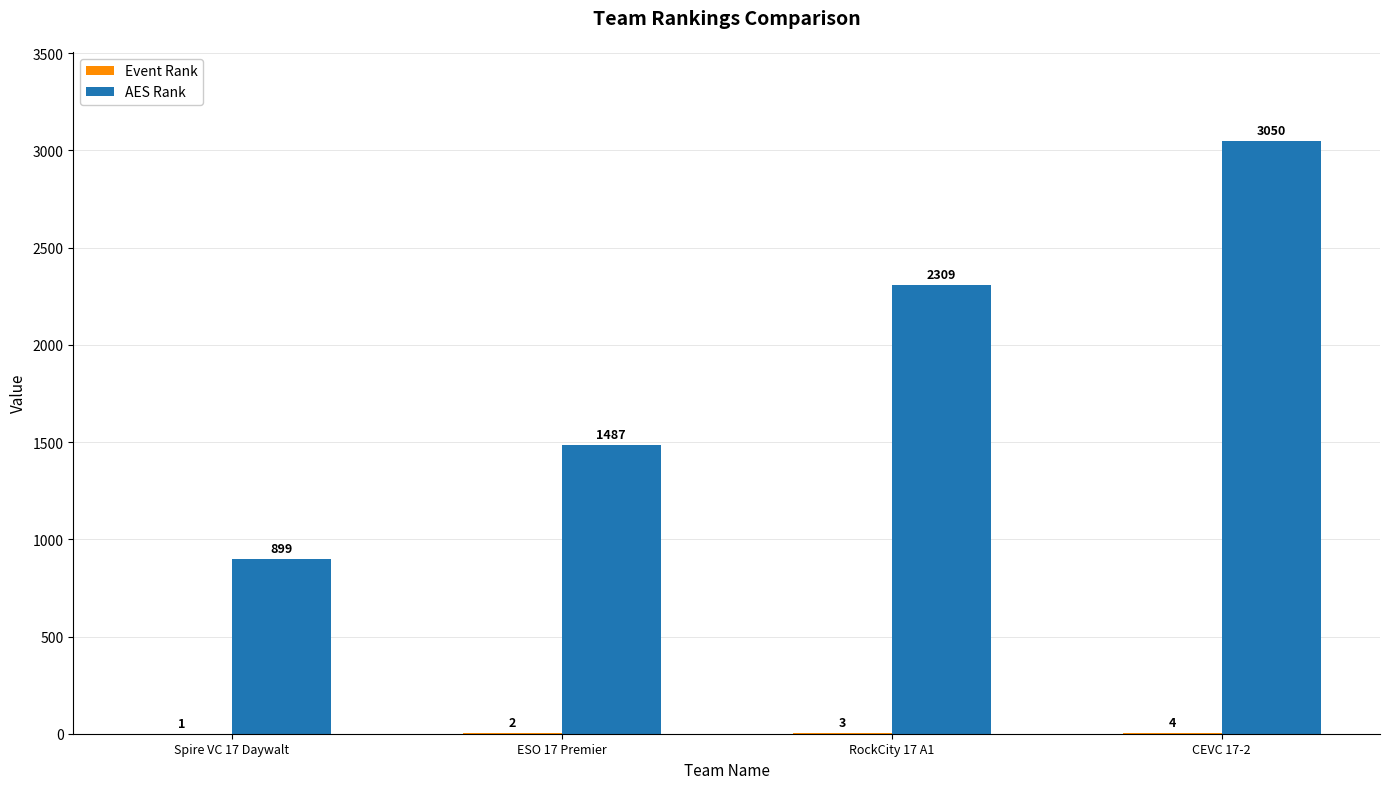

Are the bars horizontal?

No